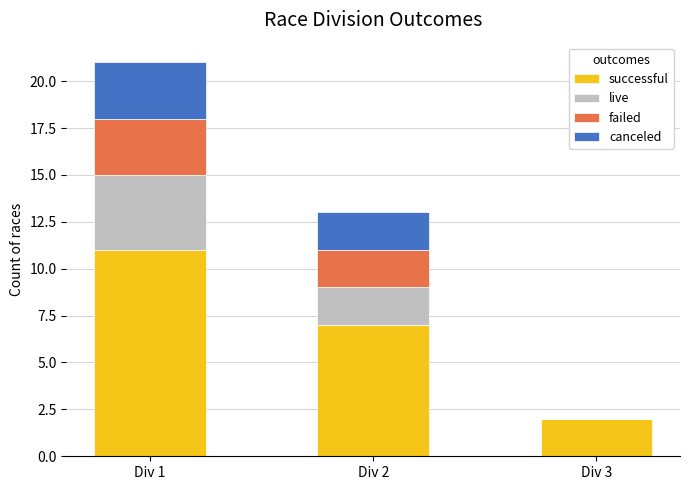

How many successful values are between 2 and 11?

3